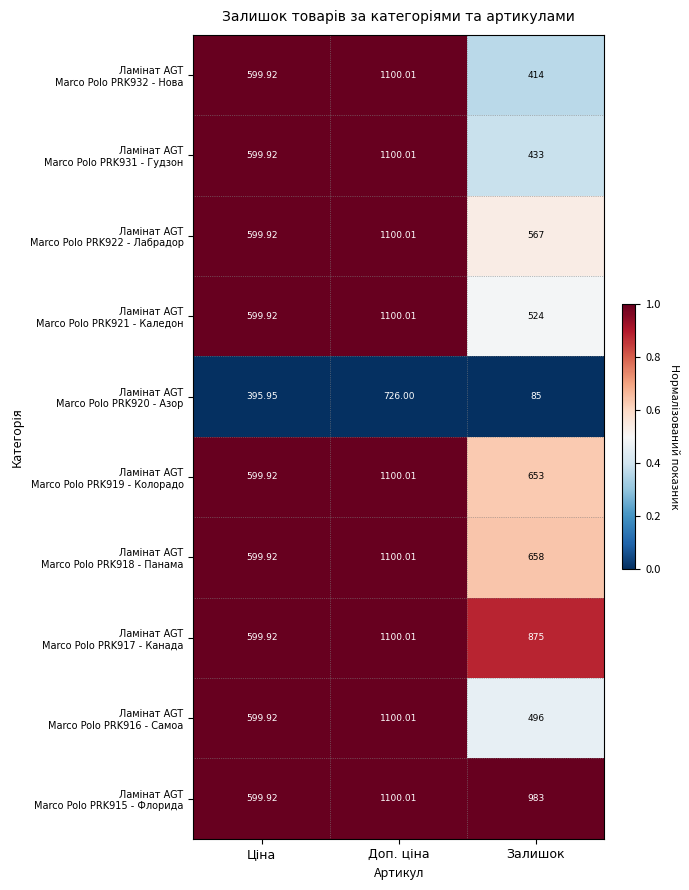

At Доп. ціна, list the series in order from largest to smallest.

Ламінат AGT Marco Polo PRK932 - Нова, Ламінат AGT Marco Polo PRK931 - Гудзон, Ламінат AGT Marco Polo PRK922 - Лабрадор, Ламінат AGT Marco Polo PRK921 - Каледон, Ламінат AGT Marco Polo PRK919 - Колорадо, Ламінат AGT Marco Polo PRK918 - Панама, Ламінат AGT Marco Polo PRK917 - Канада, Ламінат AGT Marco Polo PRK916 - Самоа, Ламінат AGT Marco Polo PRK915 - Флорида, Ламінат AGT Marco Polo PRK920 - Азор